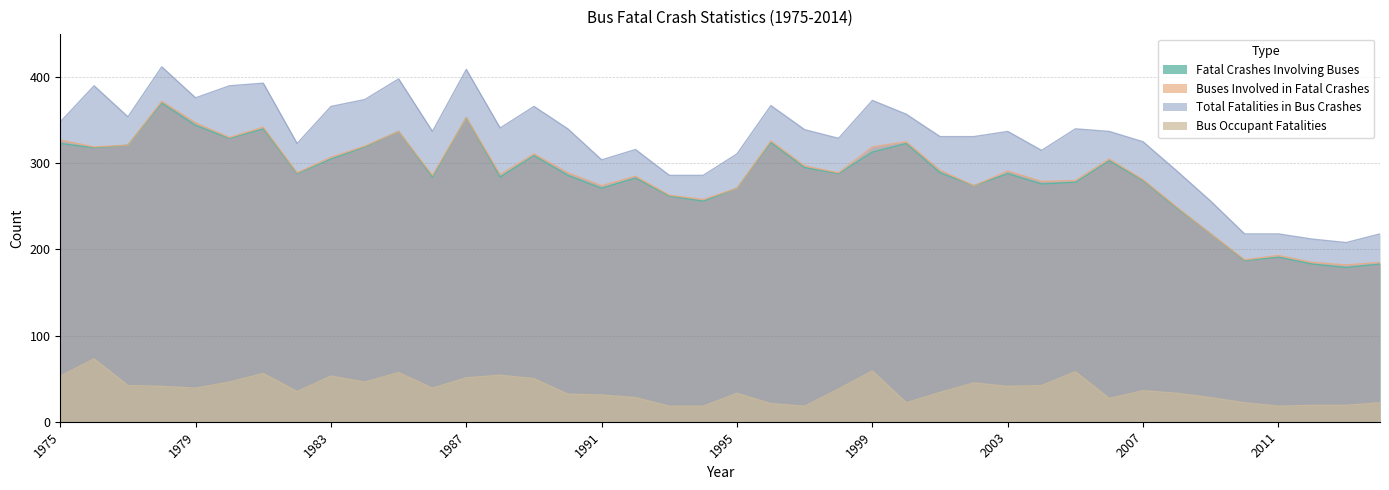

At which category does the chart reach its peak across all series?

1978